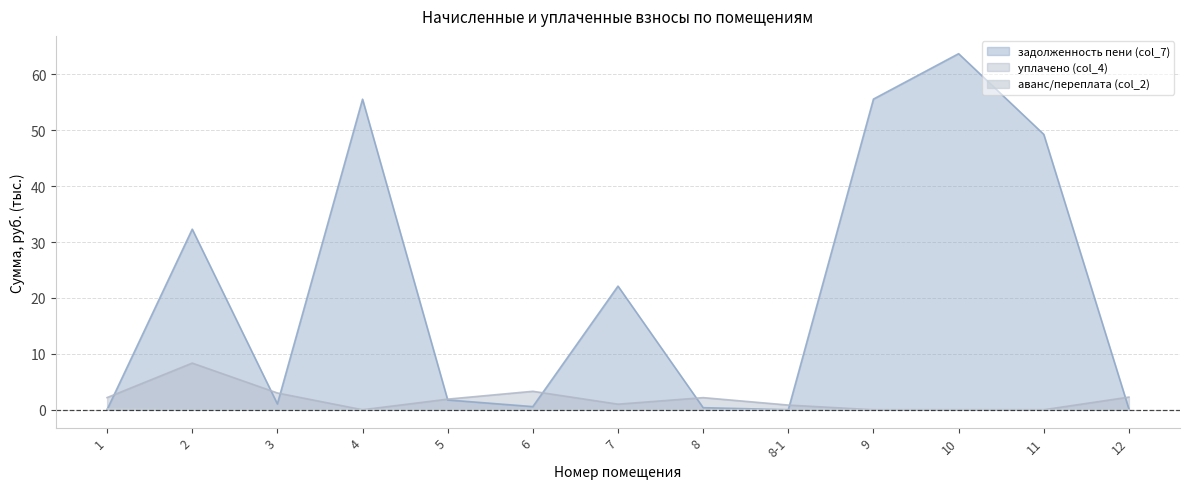

List the series in order of their peak value, lowest first.

аванс/переплата (col_2), уплачено (col_4), задолженность пени (col_7)